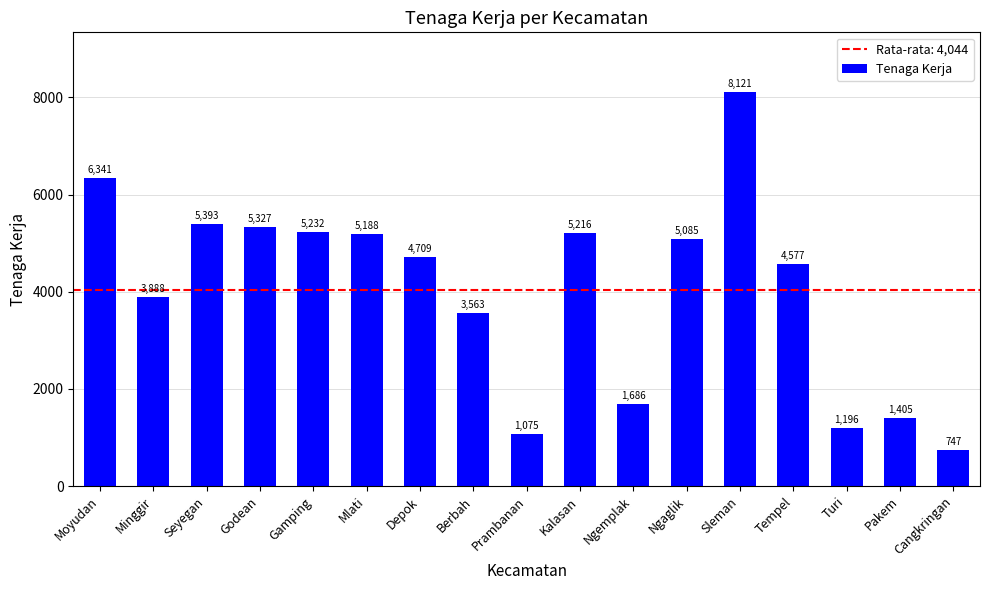

Are the bars grouped side by side (vs. stacked)?

No